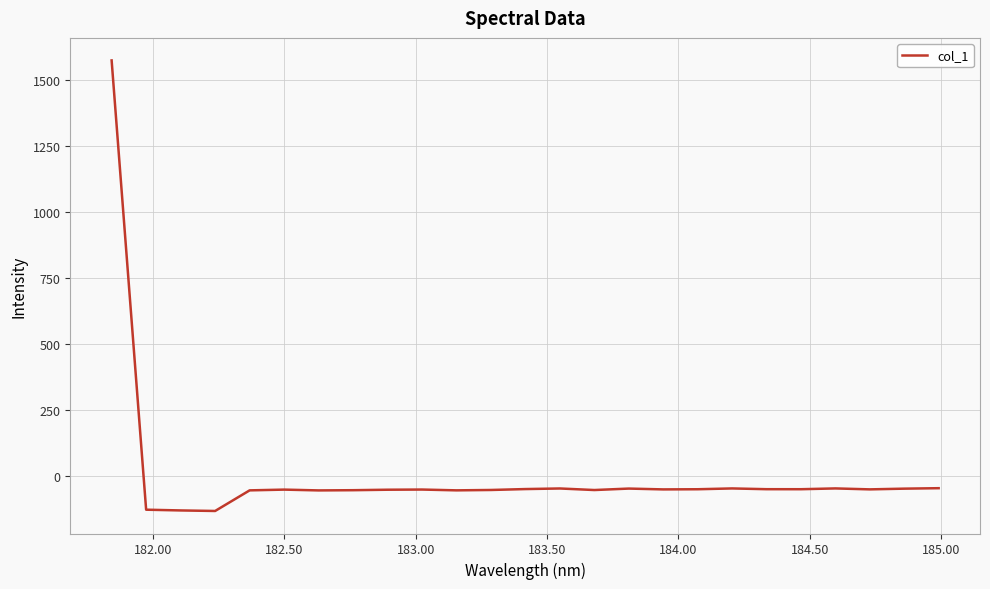

What is the smallest value displayed?

-132.0